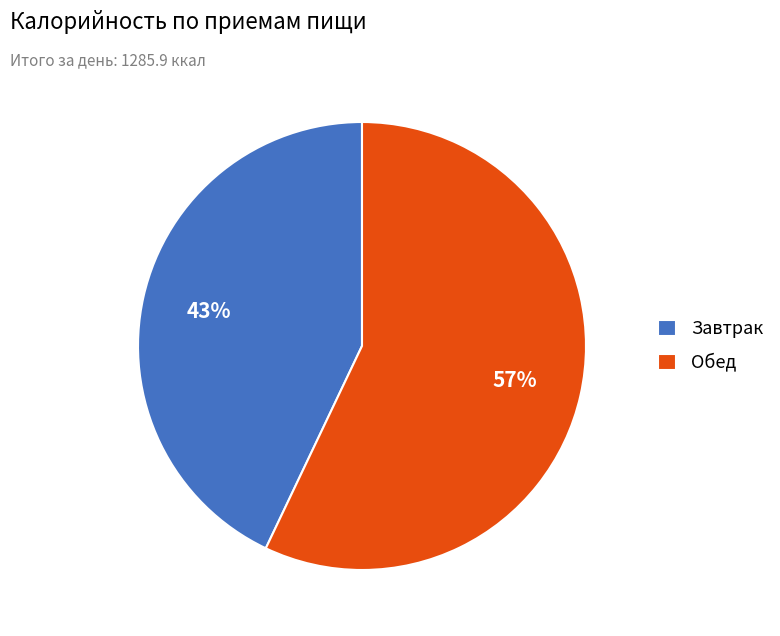

How many slices are in this pie chart?

2